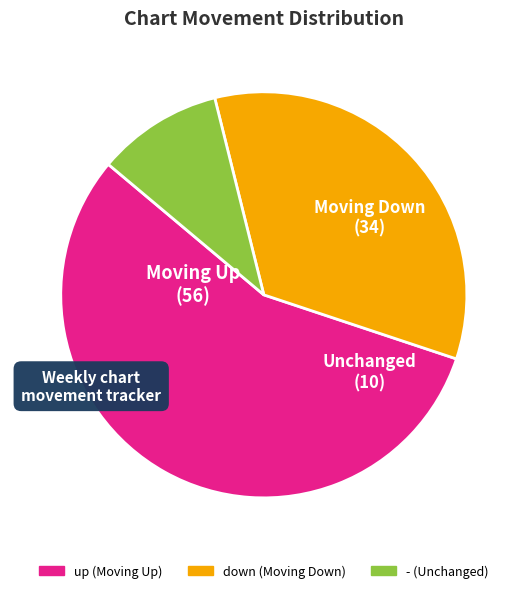

The down slice represents 22% of the pie. True or false?

False